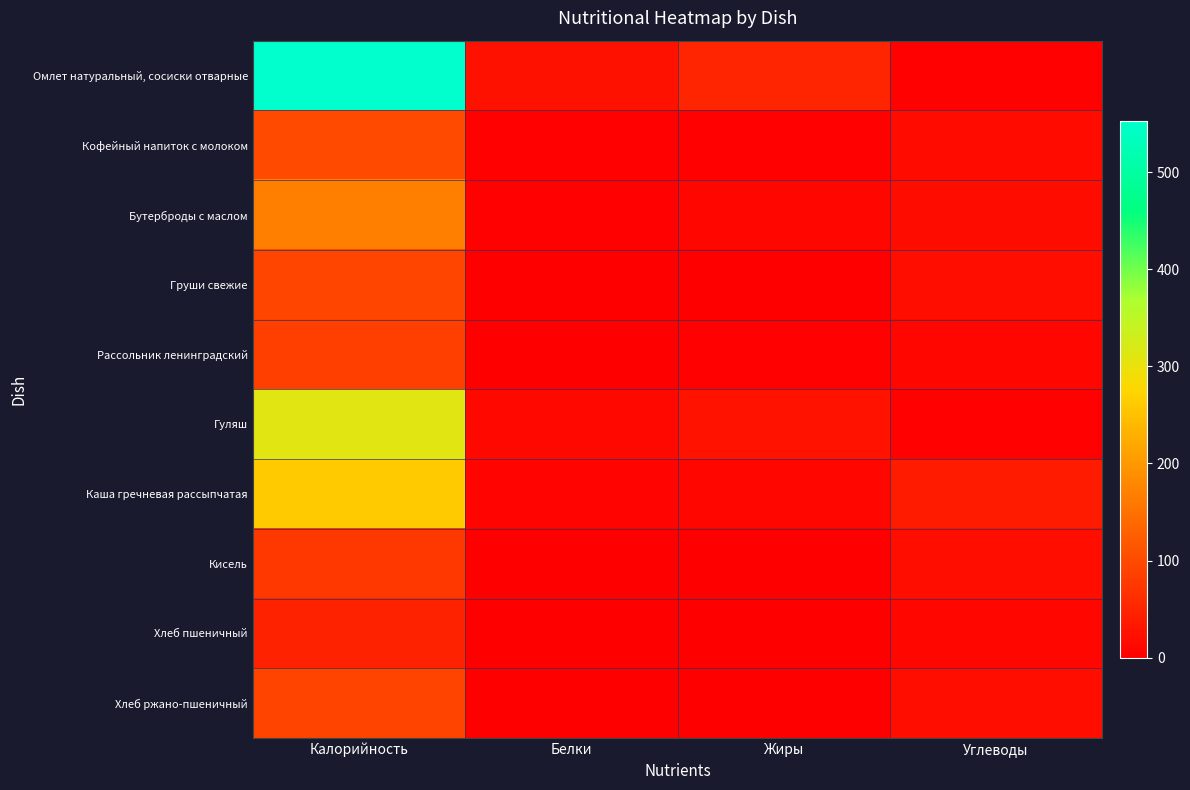

Which has a higher value, Углеводы or Жиры?

Жиры